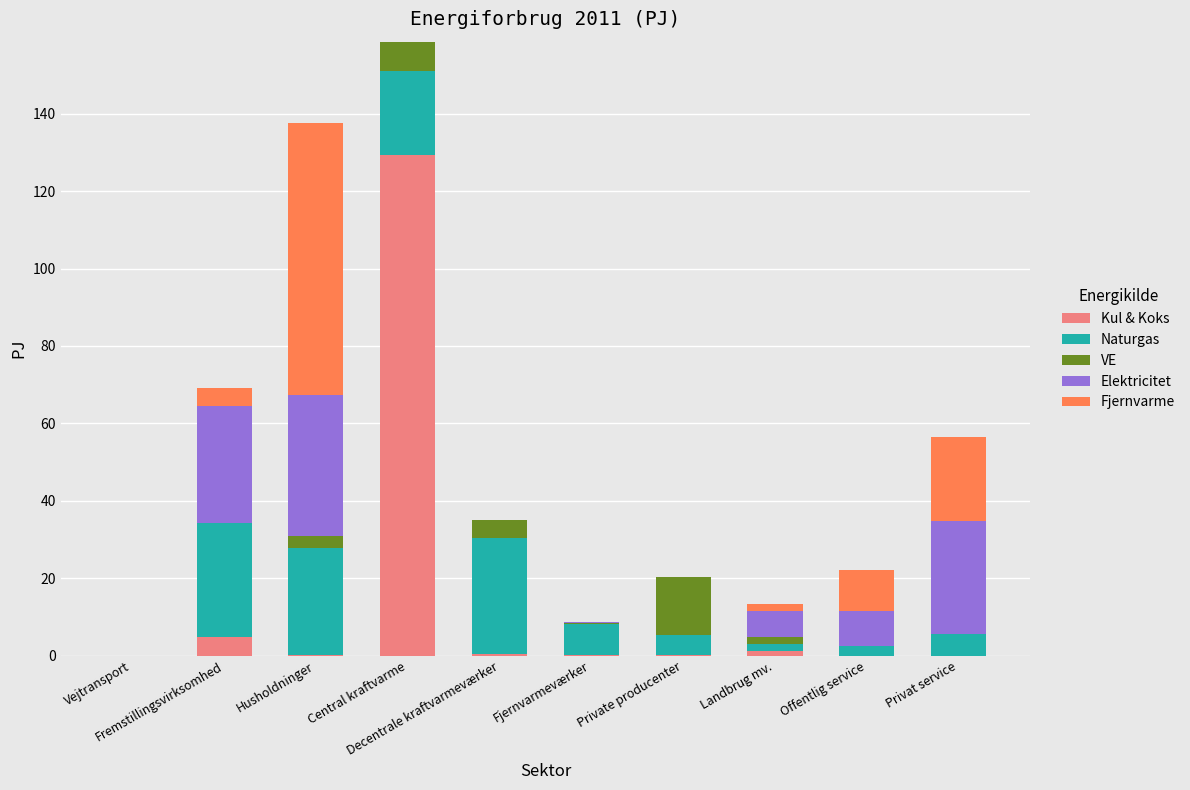

Which series has the largest total across all categories?

Kul & Koks